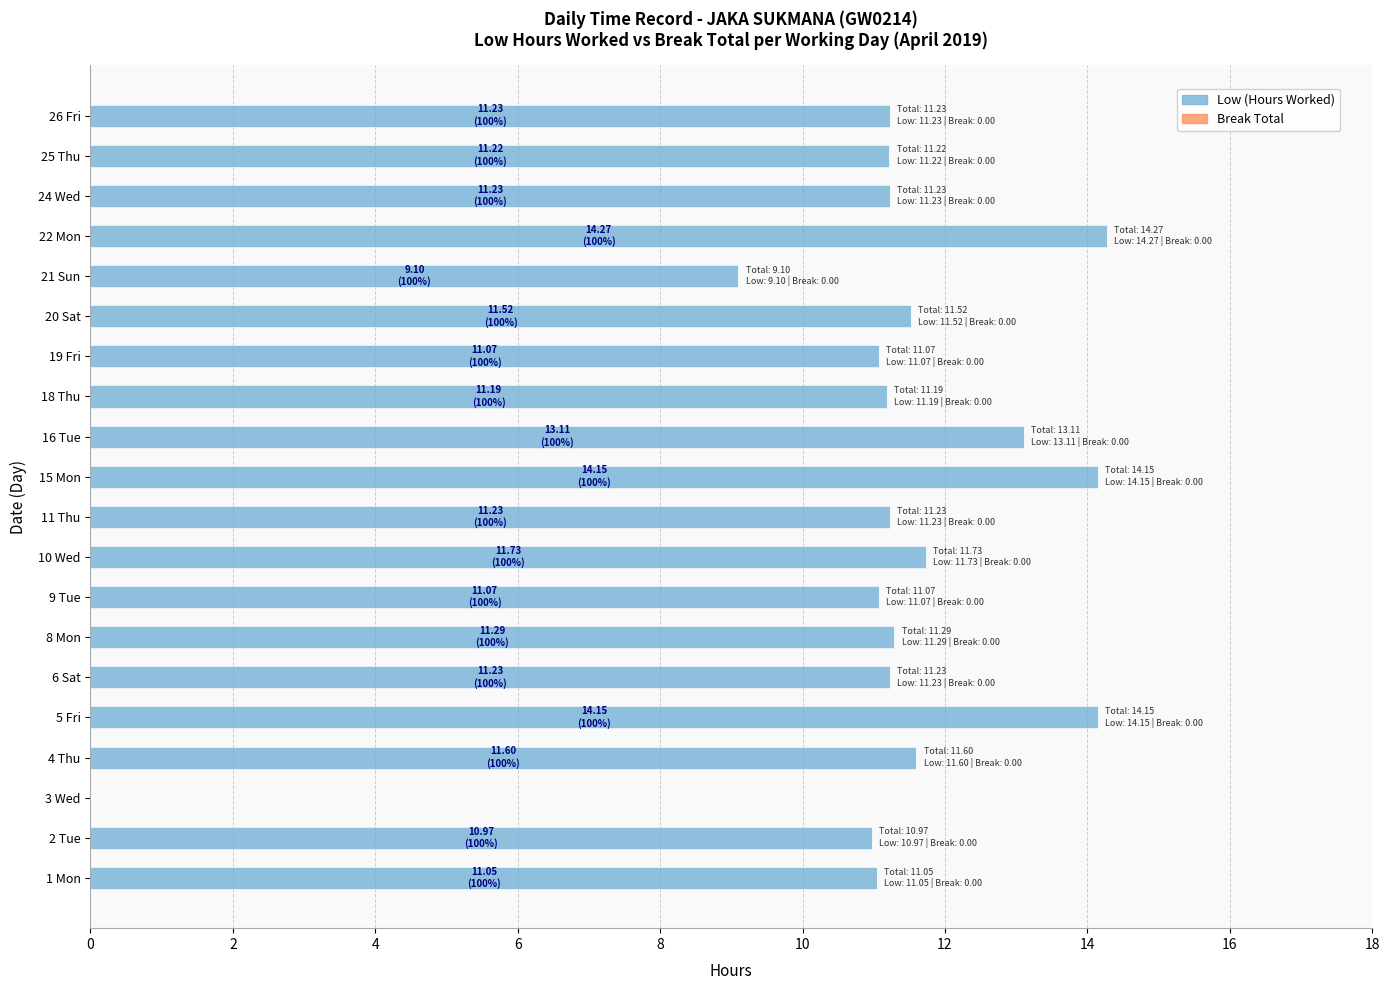

What is the greatest value displayed?

14.3